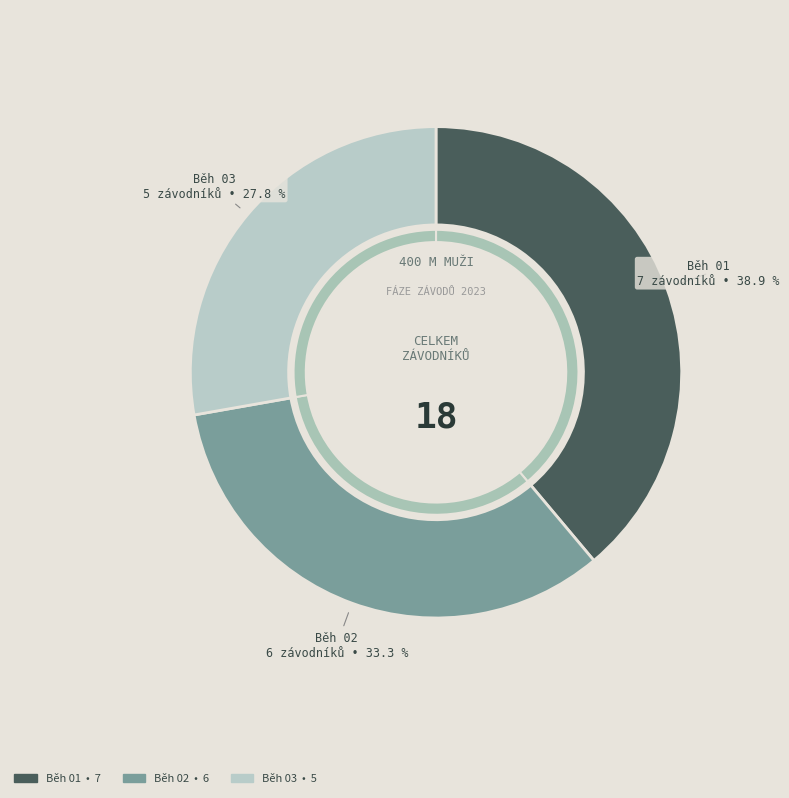

What is the change in value from Běh 01 to Běh 03?

-2